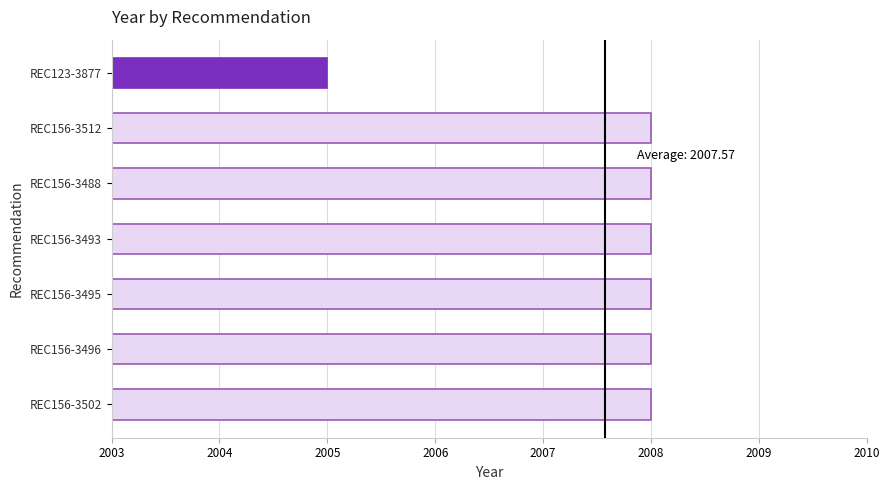

Which label corresponds to the smallest value in the chart?

REC123-3877